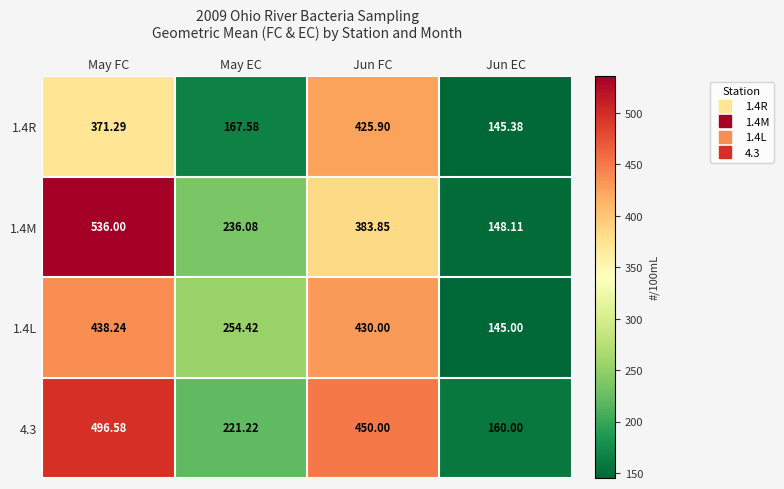

At which label does 1.4R reach its peak?

Jun FC